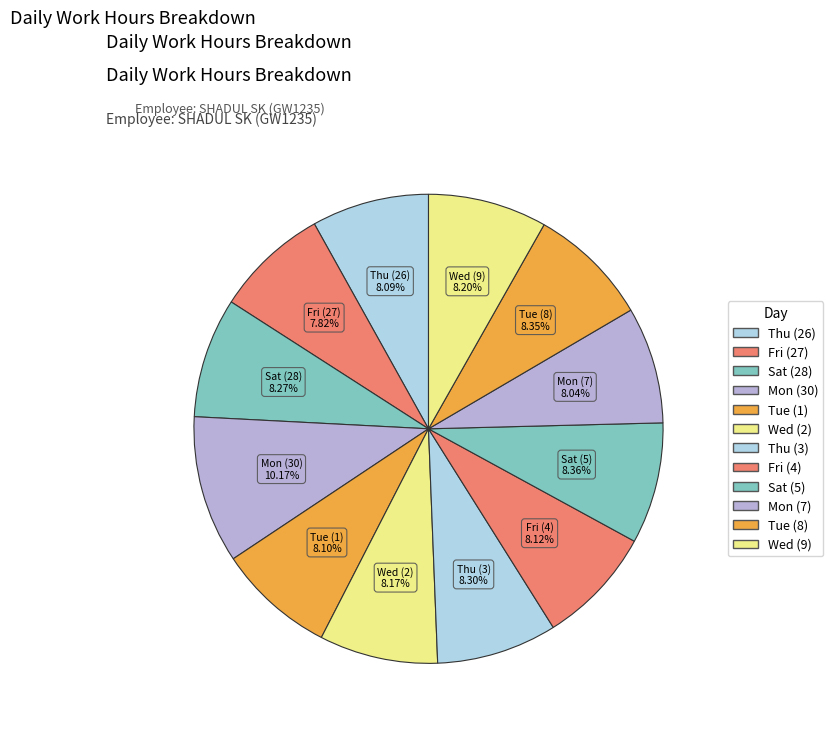

How many slices are in this pie chart?

12